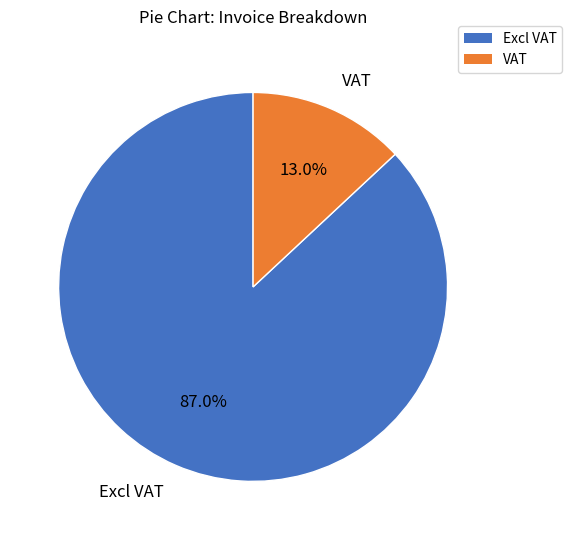

To the nearest percent, what is the difference between the VAT and Excl VAT slice percentages?

74%